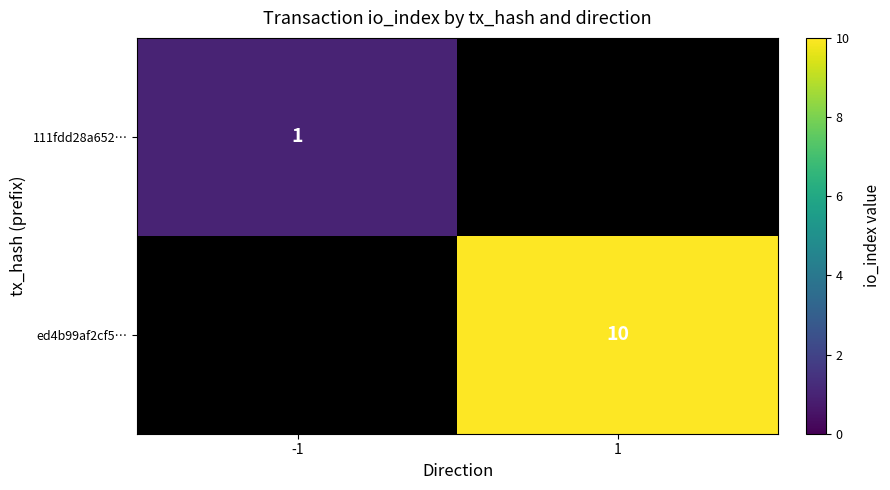

Which label corresponds to the largest value in the chart?

1